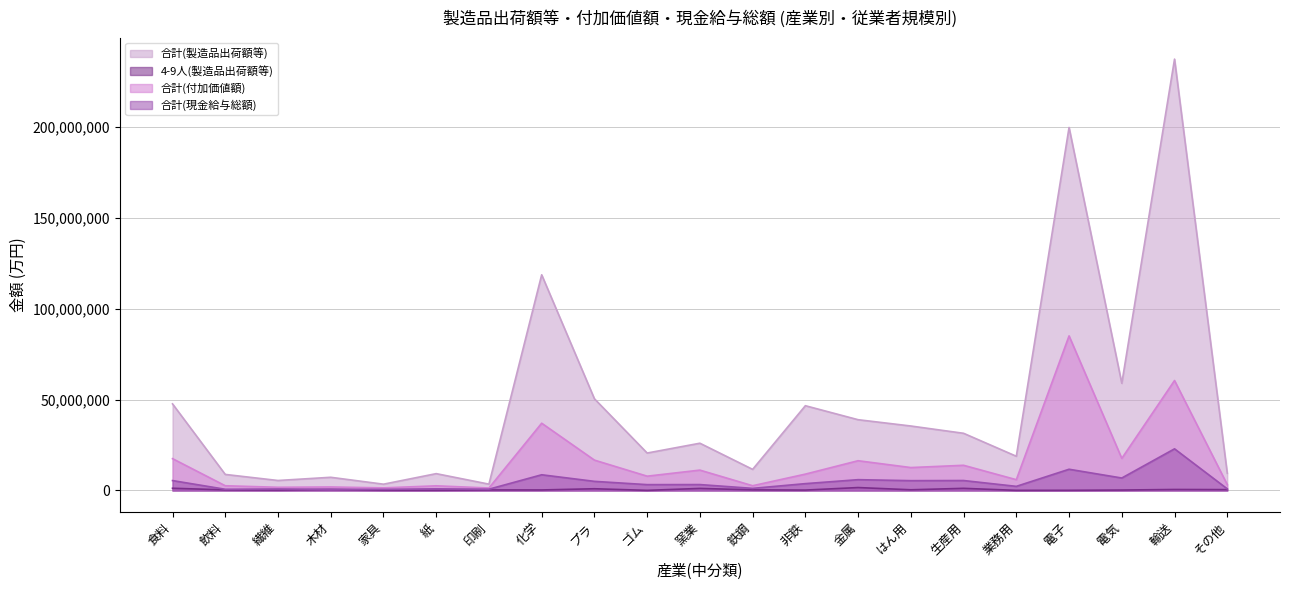

What is the label of the 13th point from the right?

プラ